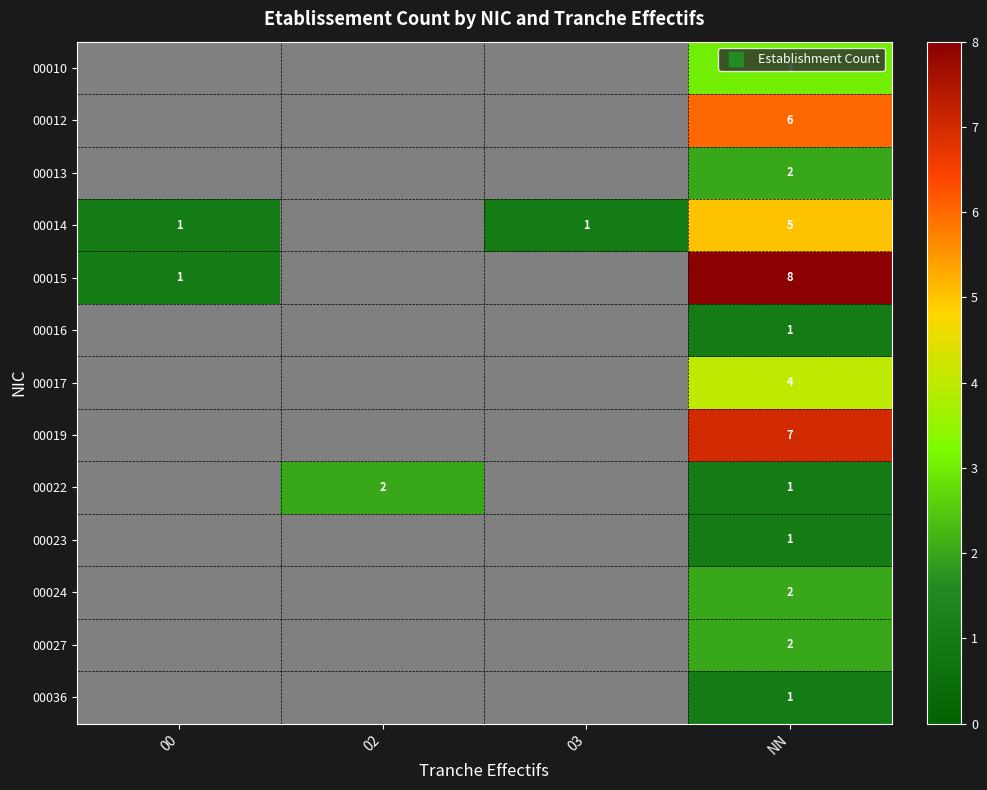

Which label corresponds to the largest value in the chart?

NN